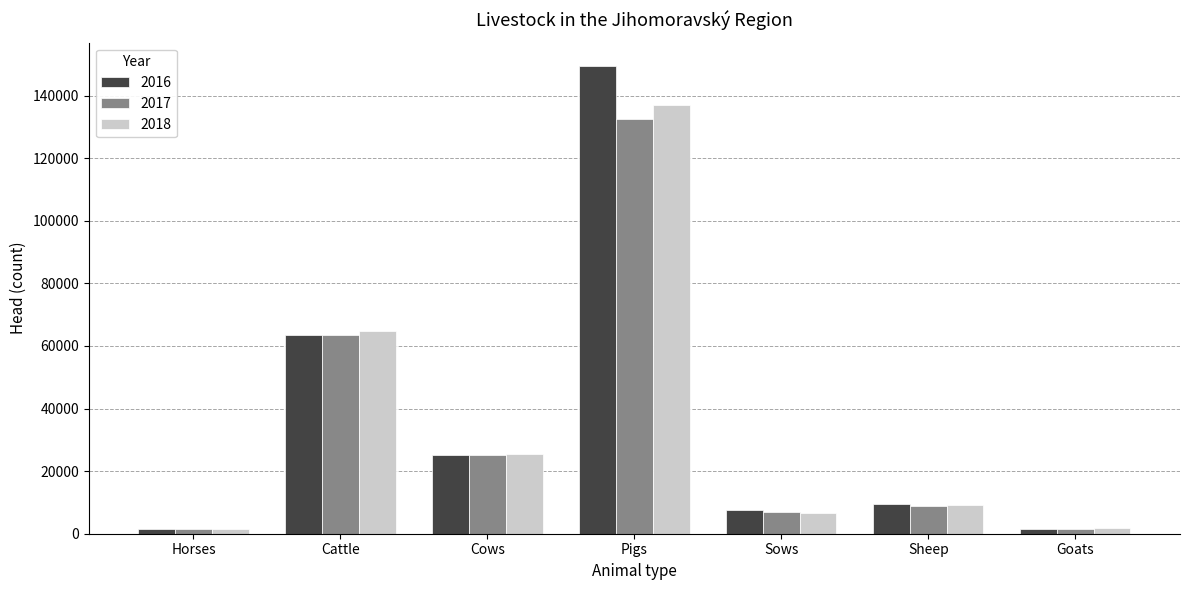

What is the maximum value shown in the chart?

149500